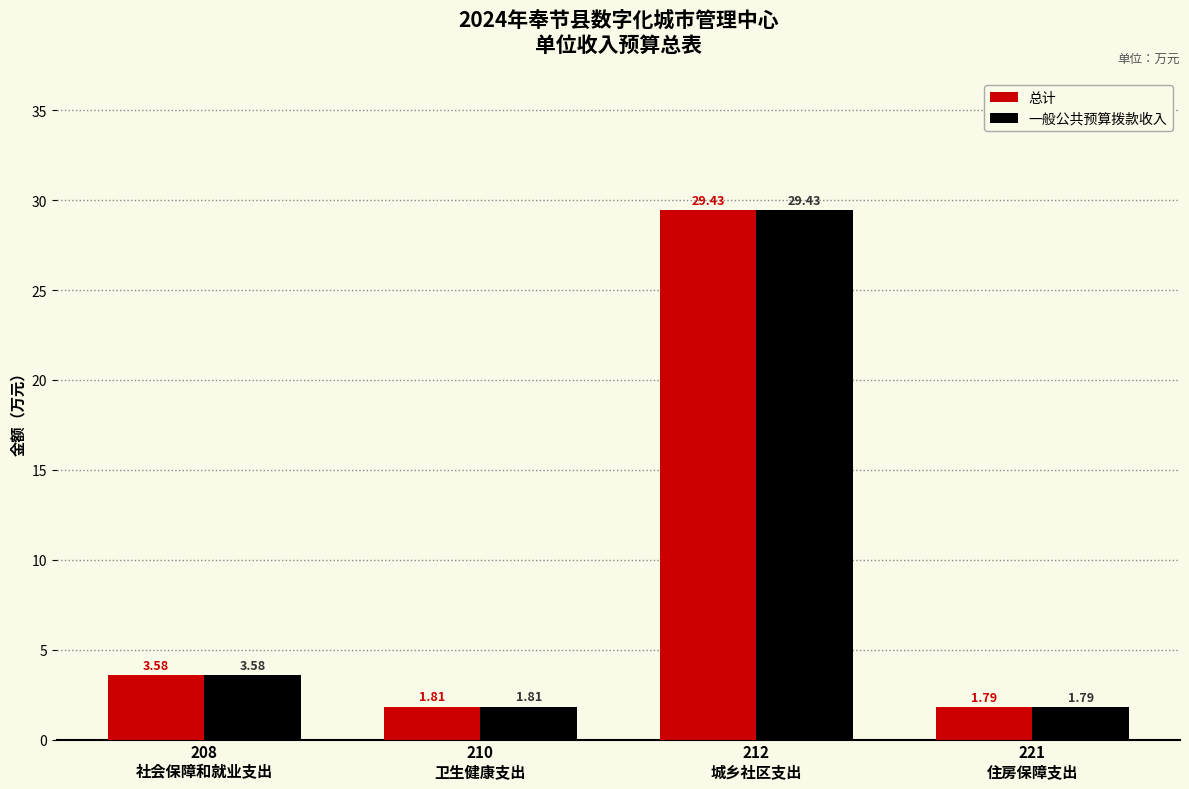

What is the sum of all 总计 values?

36.6